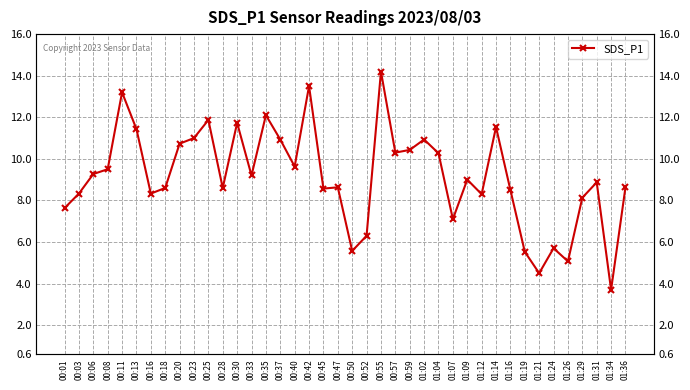

Where is the data nearest to the value 8?

01:29